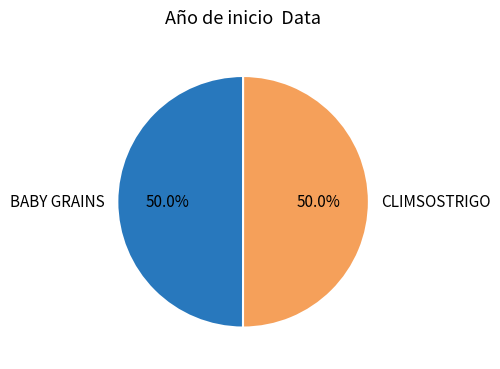

What portion of the pie excludes CLIMSOSTRIGO?

50.0%